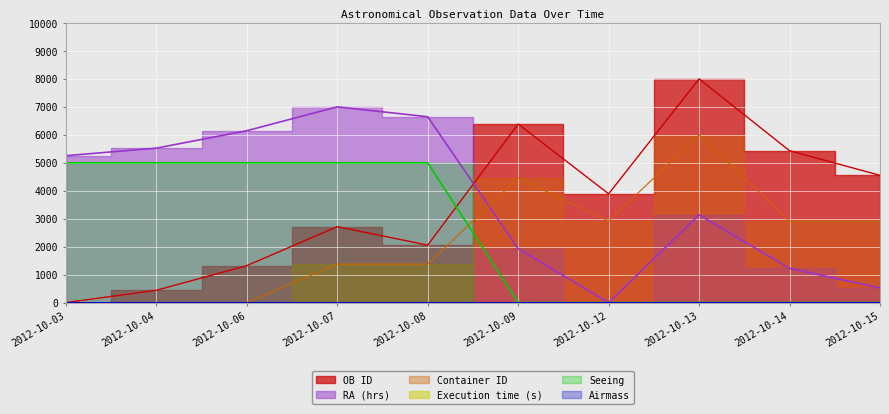

True or false: OB ID has a value of 697.5 at 2012-10-04.

False